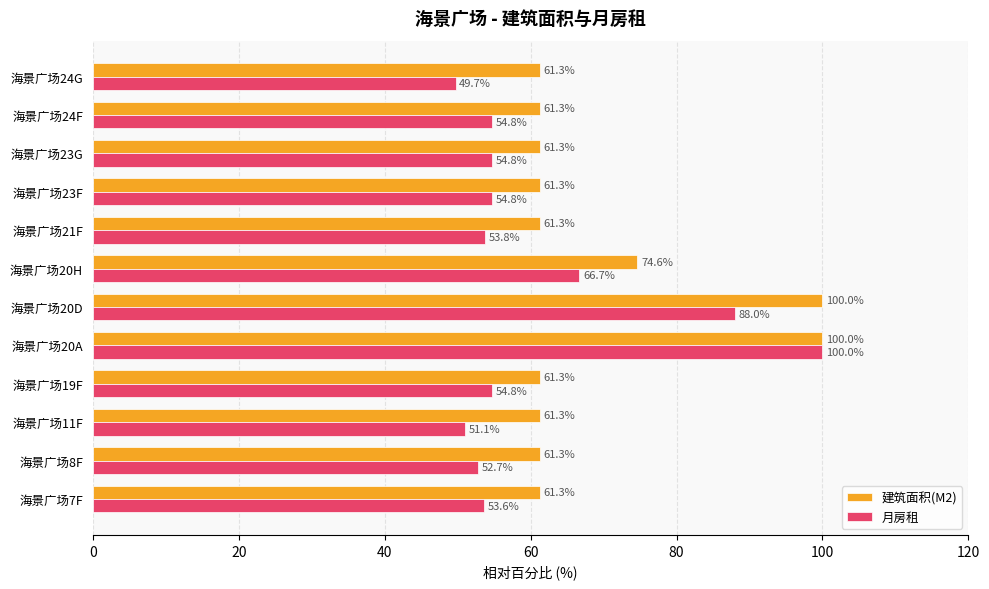

What is the maximum value for 月房租?

100.0